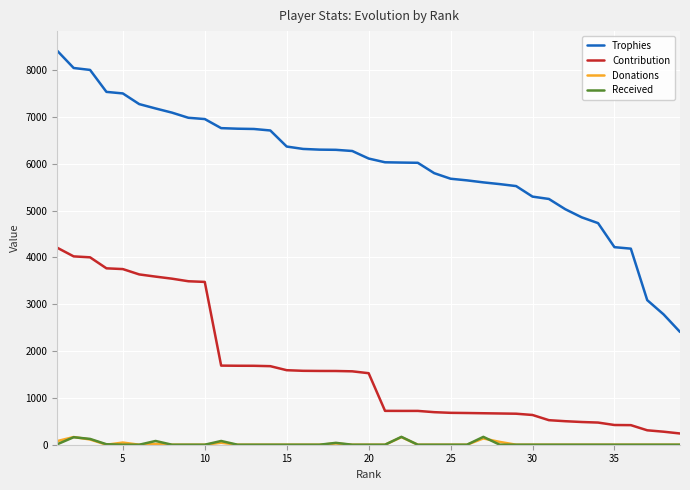

At how many categories does at least one series exceed 717?

39